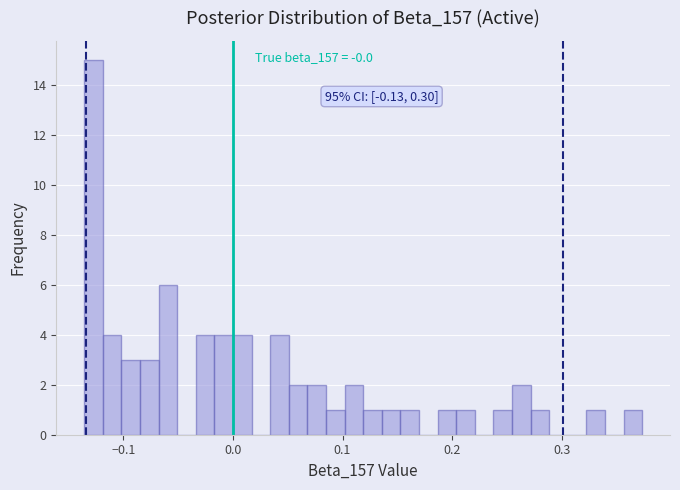

Read against the x-axis, roughly where is the centre of the tallest bar?

-0.13